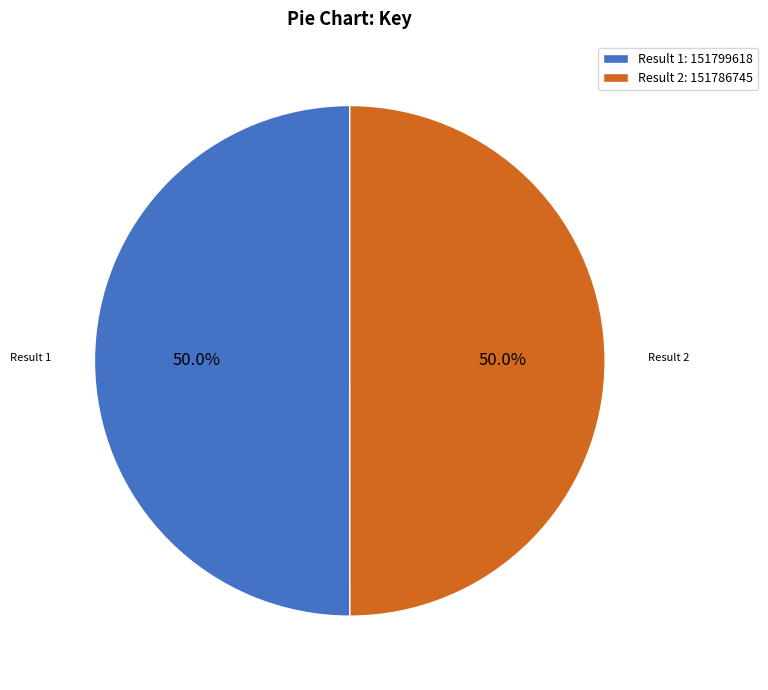

What portion of the pie excludes Result 2: 151786745?

50.0%